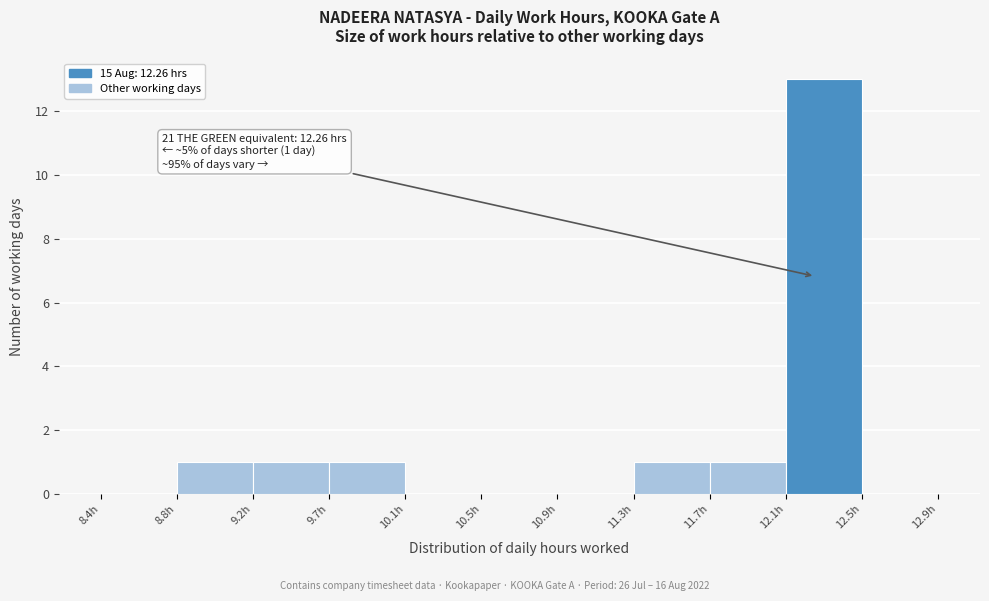

Which range on the x-axis has the tallest bar?

12.10 to 12.50